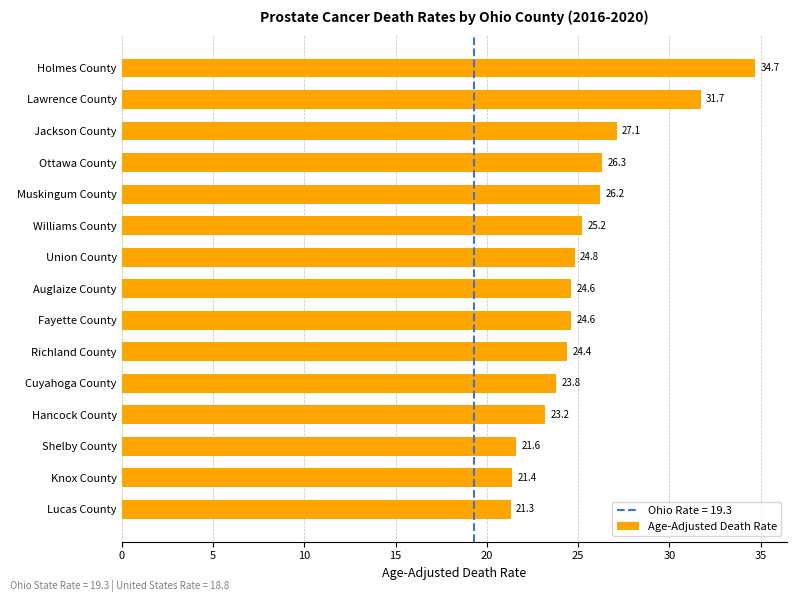

How many data points are above 24?

10